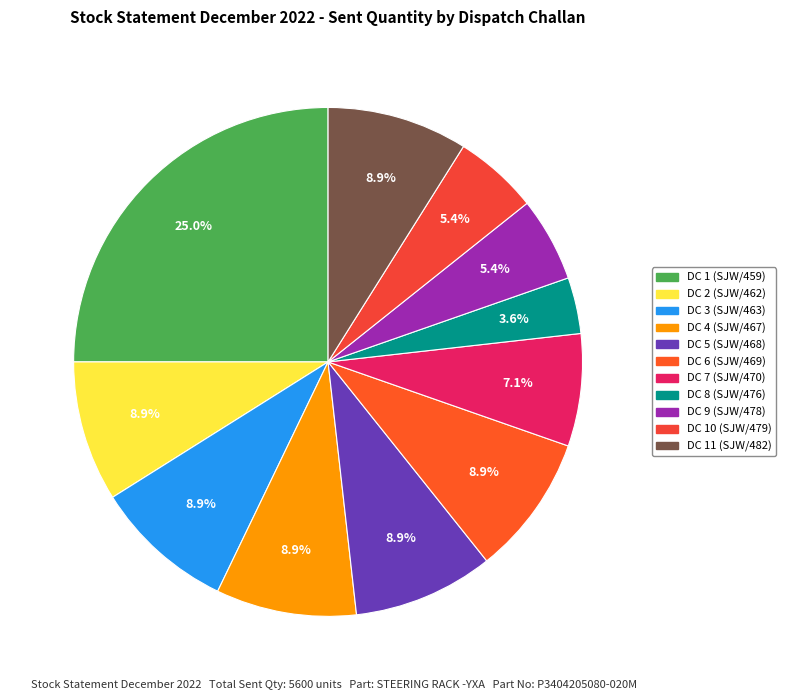

What is the smallest slice in the pie chart?

DC 8 (SJW/476)